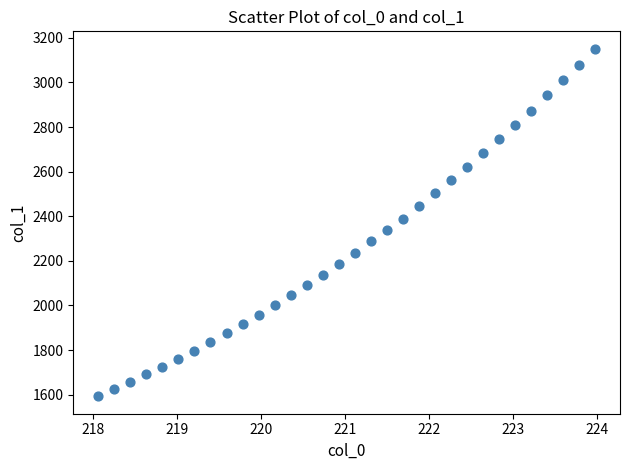

What is the range of X values (max minus min)?

5.9